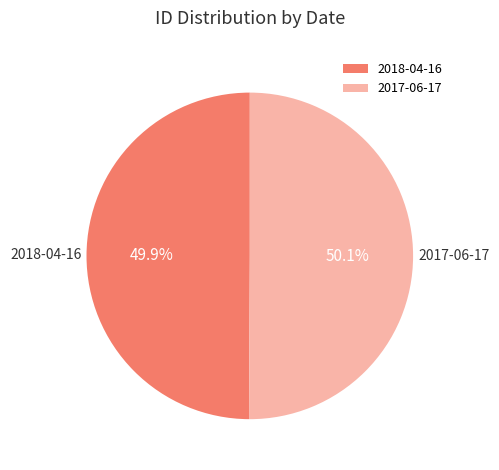

Combined, do 2018-04-16 and 2017-06-17 account for over 50%?

Yes